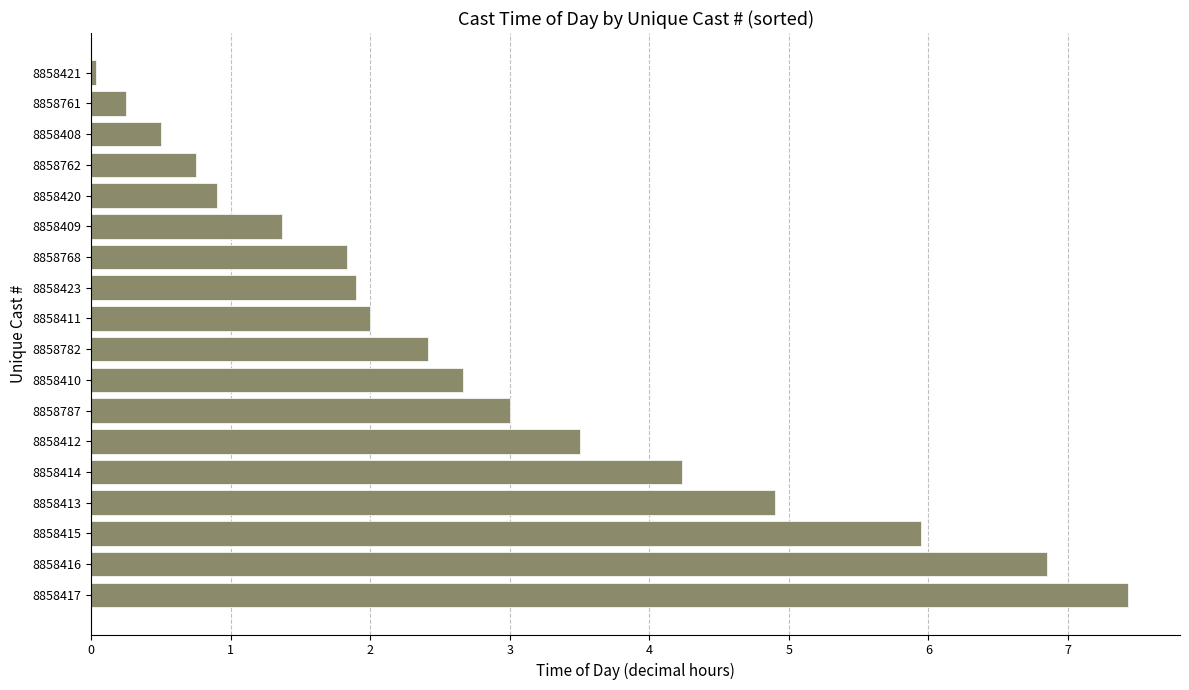

How many series are shown in this chart?

1